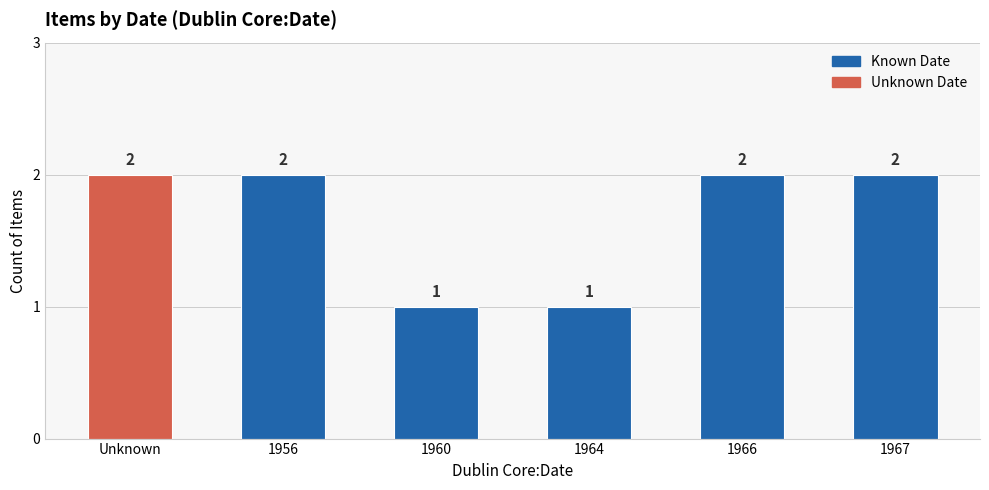

How many bars are there in total?

6